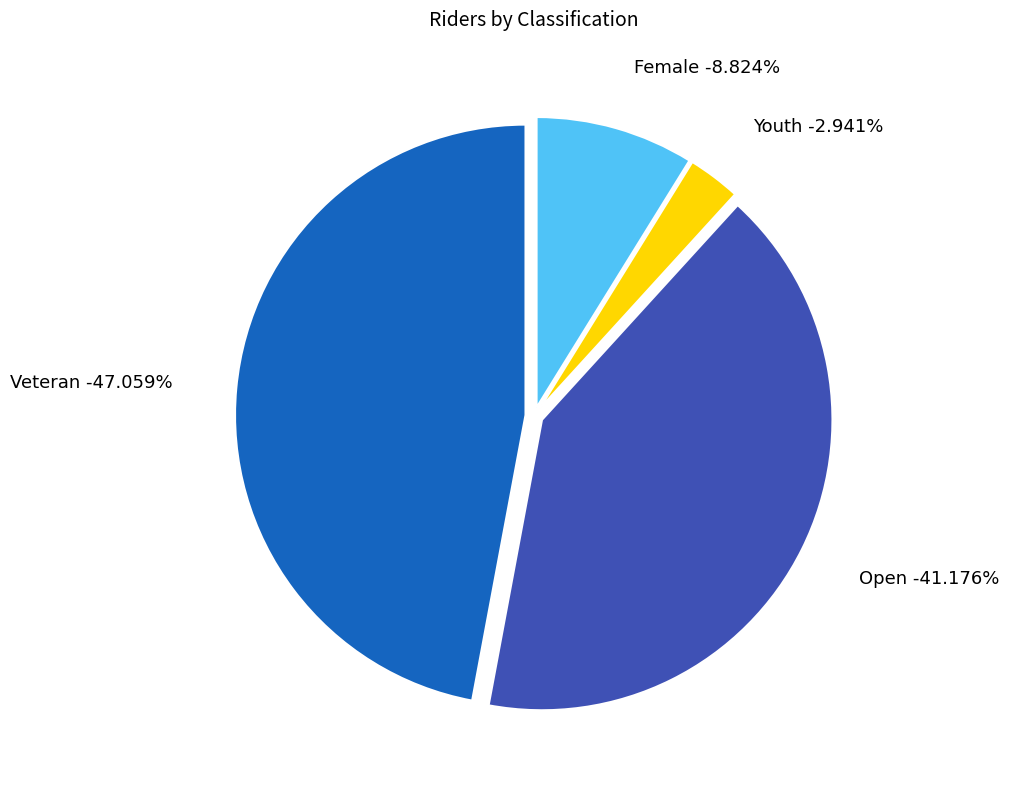

To the nearest percent, what percentage of the pie is Veteran?

47%